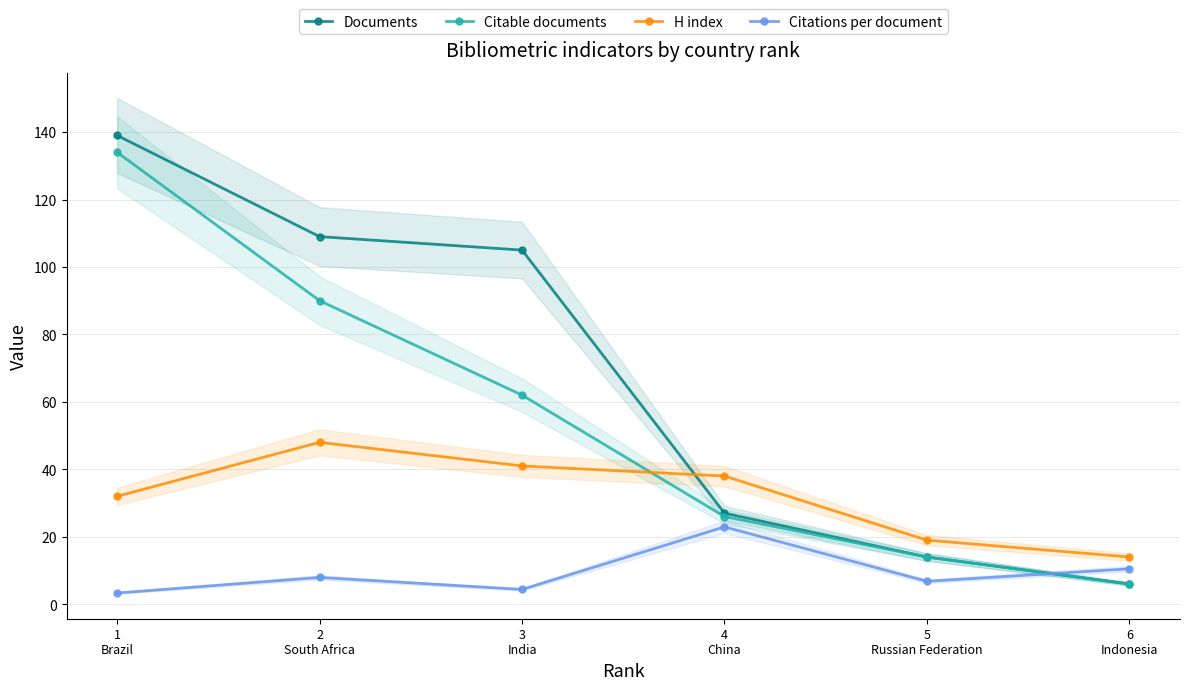

Does the chart have visible grid lines?

Yes